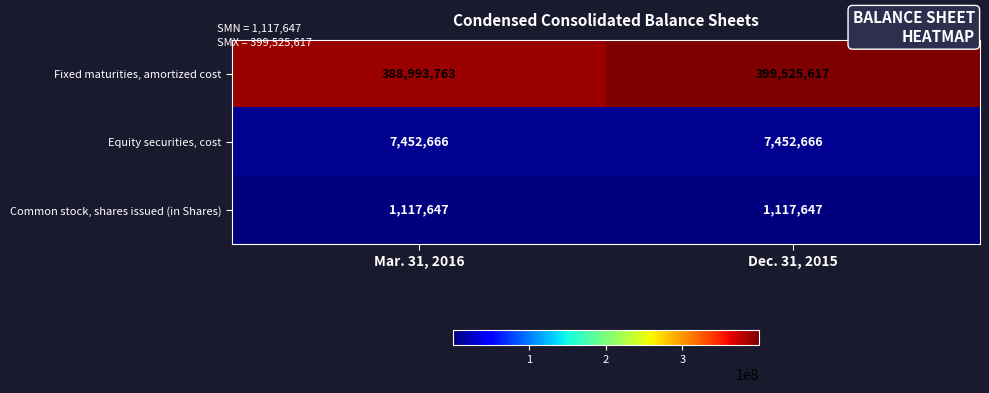

Which series changed the most between Mar. 31, 2016 and Dec. 31, 2015?

Fixed maturities, amortized cost